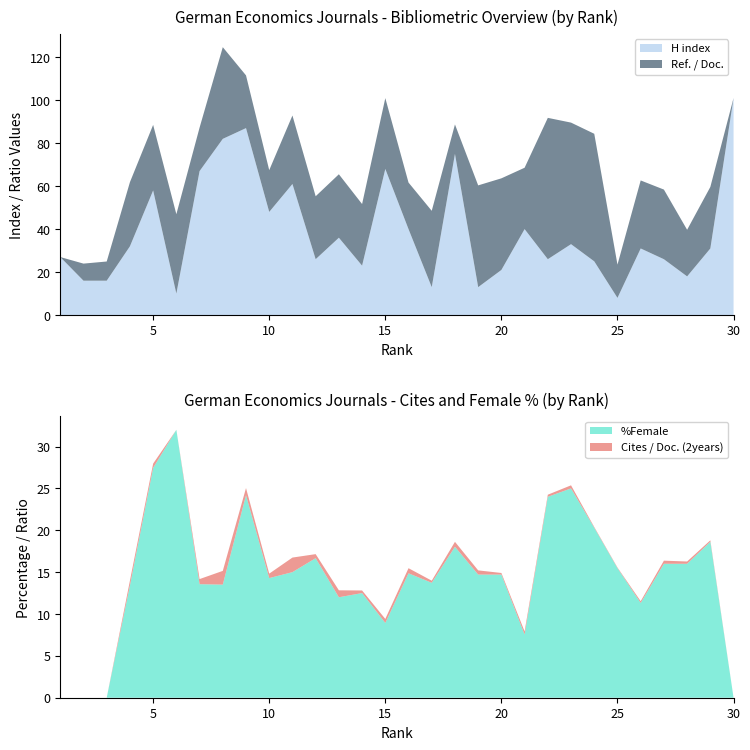

Reading left to right, extract all data points from this chart.

H index: 27.0	16.0	16.0	32.0	58.0	10.0	67.0	82.0	87.0	48.0	61.0	26.0	36.0	23.0	68.0	40.0	13.0	75.0	13.0	21.0	40.0	26.0	33.0	25.0	8.0	31.0	26.0	18.0	31.0	101.0
Ref. / Doc.: 0.0	8.0	8.9	29.8	30.5	36.9	20.2	42.7	24.5	19.4	31.9	29.3	29.5	28.7	33.0	21.7	35.5	13.7	47.4	42.6	28.6	65.8	56.6	59.4	15.5	31.6	32.4	21.7	28.6	0.0
%Female: 0.0	0.0	0.0	13.4	27.4	32.0	13.6	13.5	24.2	14.3	15.0	16.7	12.0	12.5	8.9	14.9	13.7	18.0	14.7	14.7	7.5	24.0	25.0	20.3	15.5	11.3	16.0	16.0	18.6	0.0
Cites / Doc. (2years): 0.0	0.0	0.0	0.6	0.5	0.0	0.6	1.6	0.8	0.5	1.7	0.5	0.8	0.3	0.5	0.6	0.2	0.6	0.5	0.2	0.4	0.2	0.4	0.1	0.1	0.2	0.4	0.3	0.2	0.0